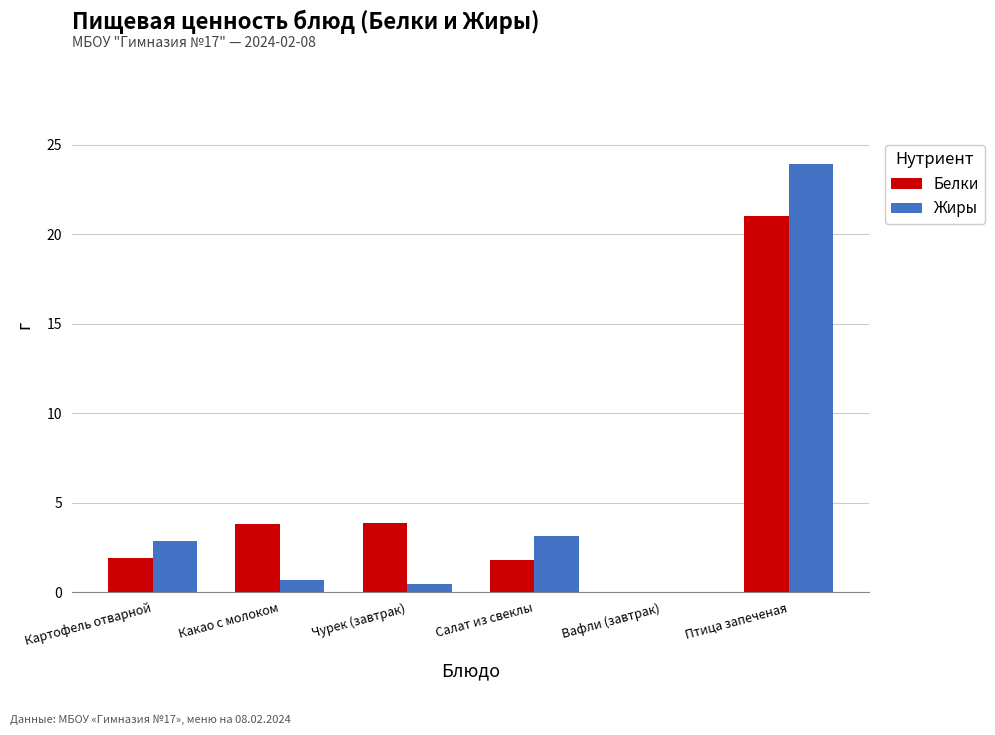

The value of Белки at Вафли (завтрак) is 0.0. True or false?

True